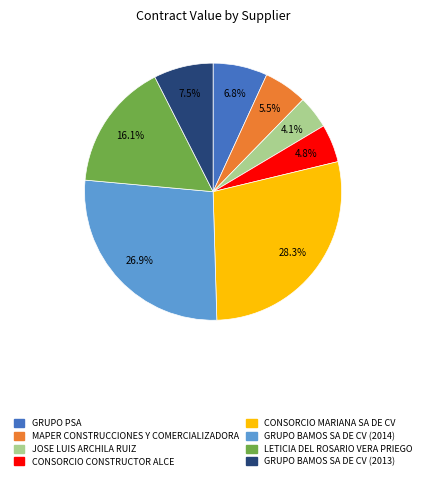

How much of the chart is everything except MAPER CONSTRUCCIONES Y COMERCIALIZADORA?

94.5%